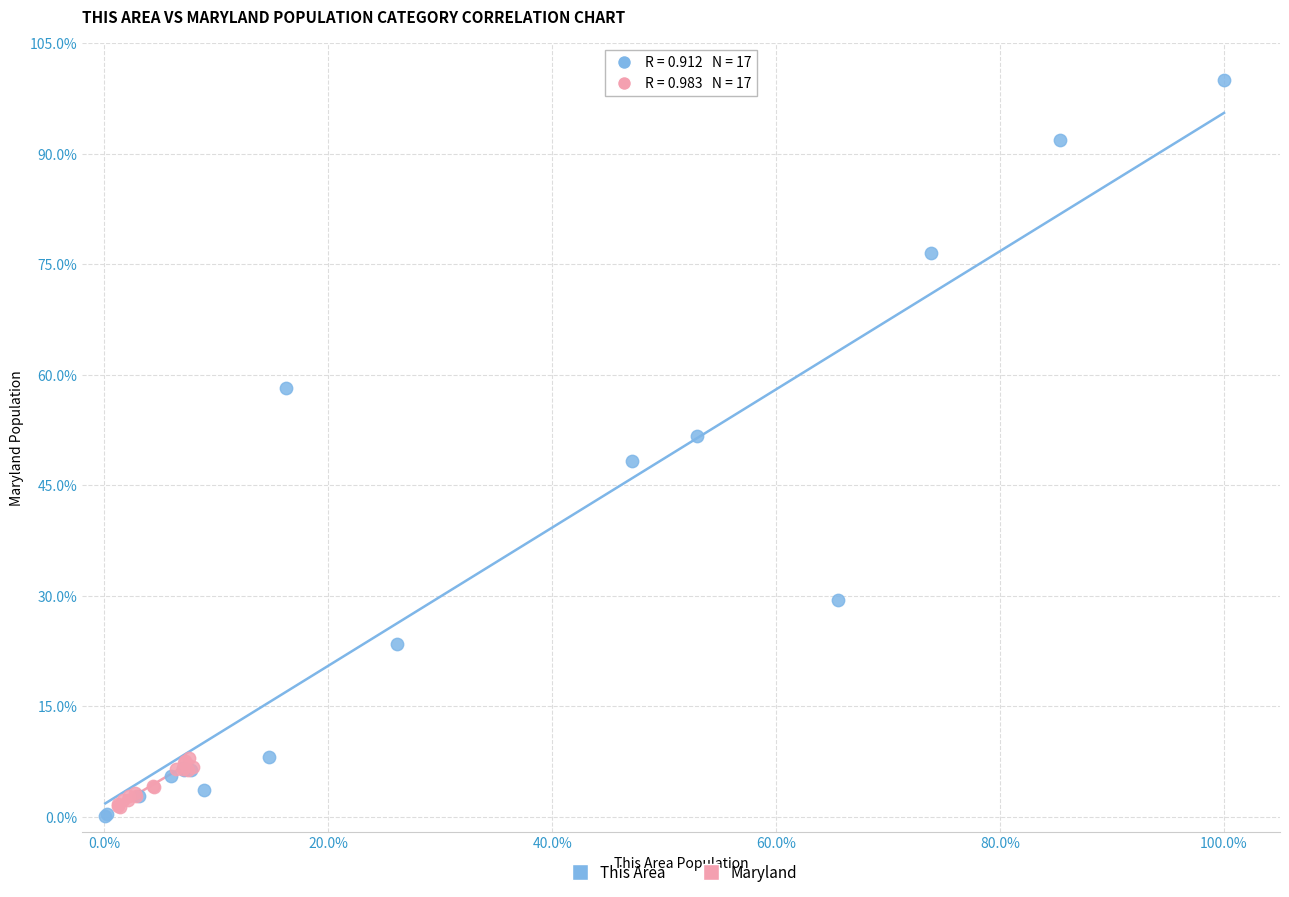

Which series reaches the maximum Y coordinate?

This Area